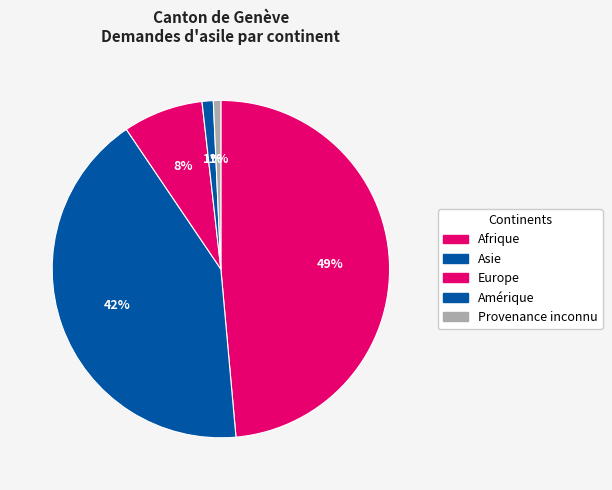

To the nearest percent, what is the combined percentage of Provenance inconnu and Europe?

8%